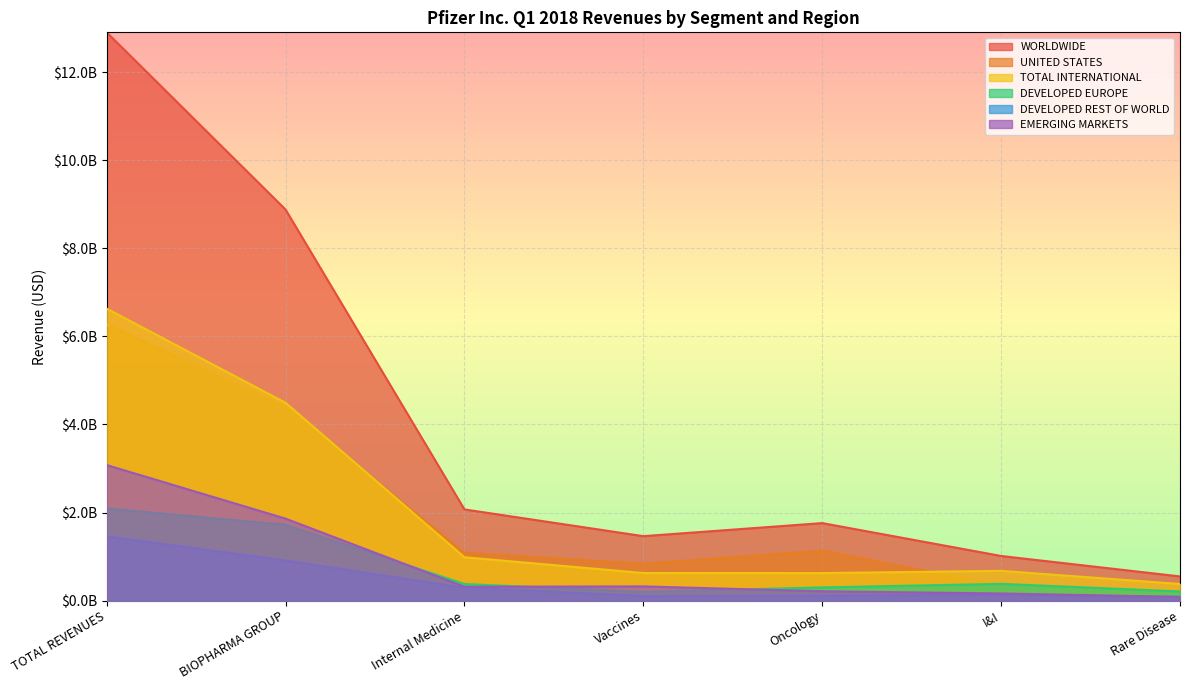

The UNITED STATES series shows 9938886497.2 at TOTAL REVENUES. True or false?

False